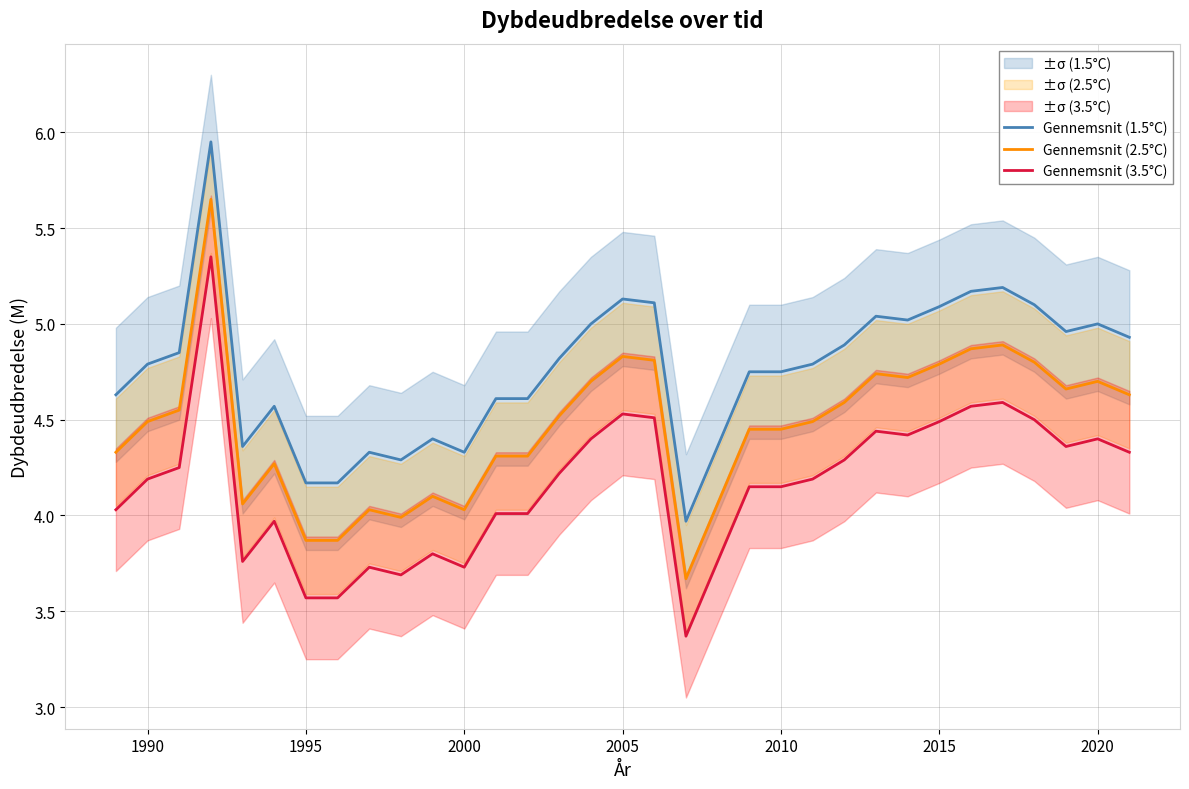

What is the minimum value for Gennemsnit (3.5°C)?

3.4